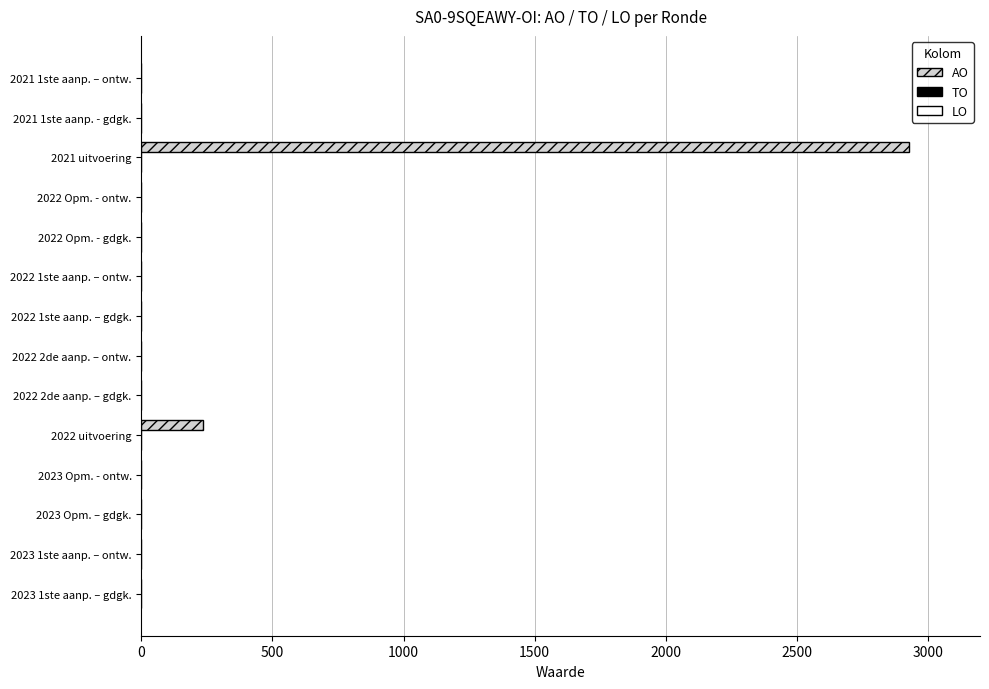

How many distinct data groups are displayed?

1